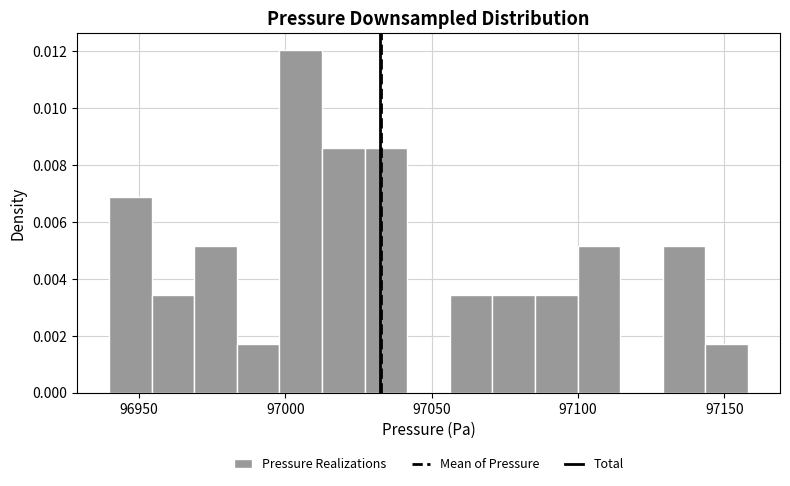

Around what value on the x-axis is the tallest bar? Give the approximate position of its centre, as read against the axis.

97005